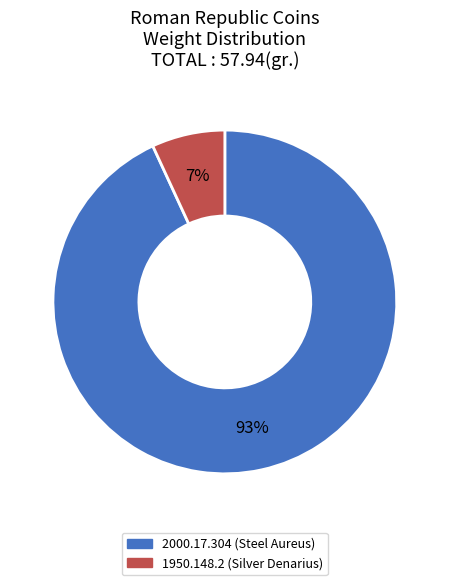

To the nearest percent, what is the combined percentage of 1950.148.2 (Silver Denarius) and 2000.17.304 (Steel Aureus)?

100%